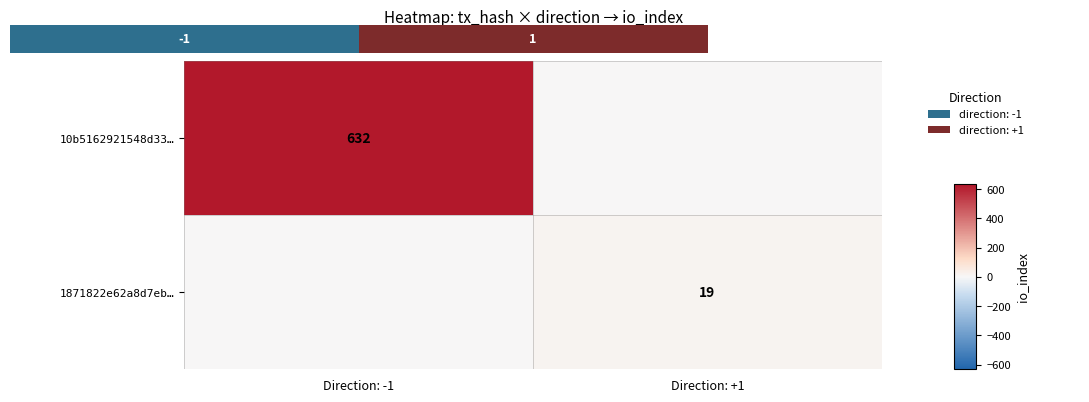

Where is 1871822e62a8d7eb… nearest to the value 9?

Direction: -1